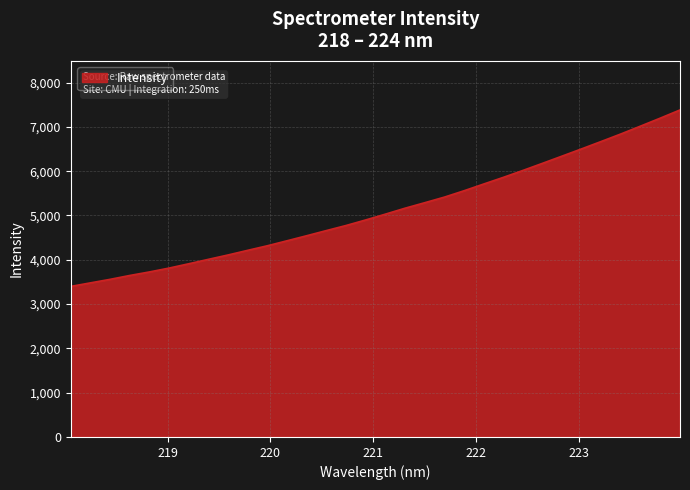

What is the difference between the maximum and minimum values?

3983.0